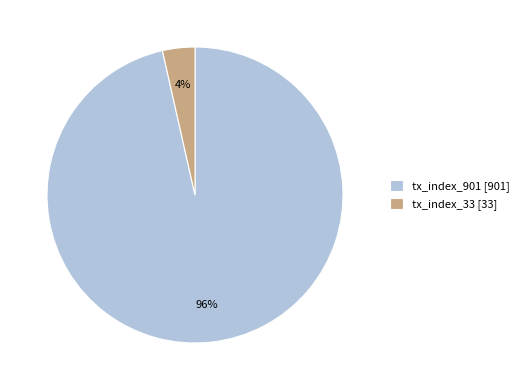

The tx_index_33 slice represents 4% of the pie. True or false?

True